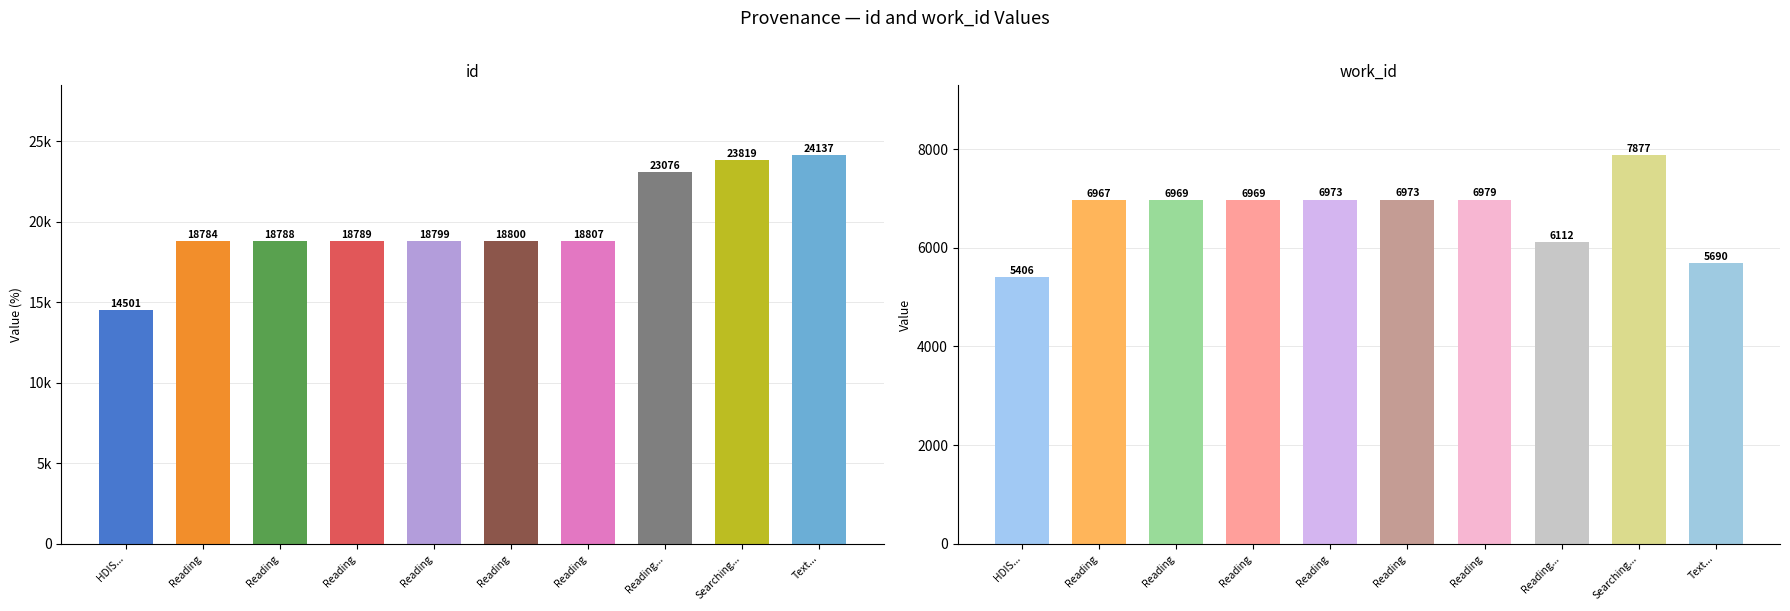

Which has a higher value, Reading or Reading?

Reading